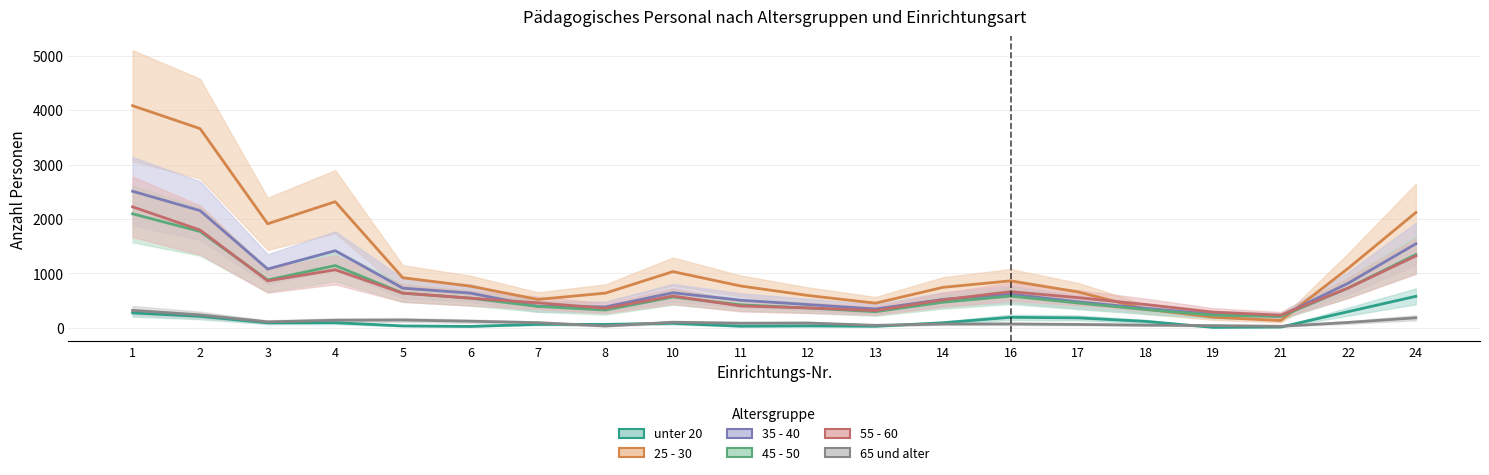

At which category is the sum across all series the highest?

1